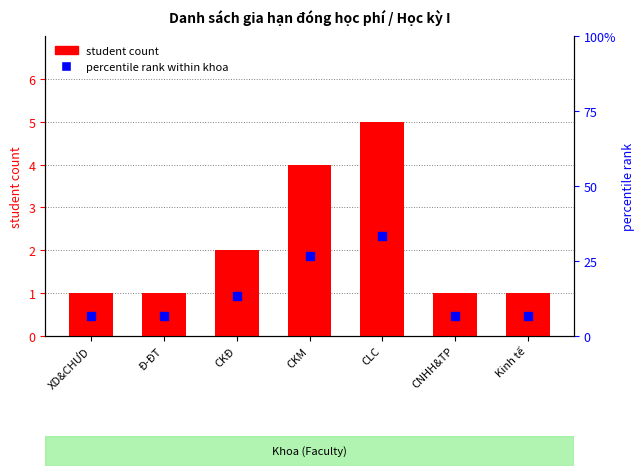

Is the value of student count at Kinh tế greater than the value of percentile rank within khoa at CNHH&TP?

No